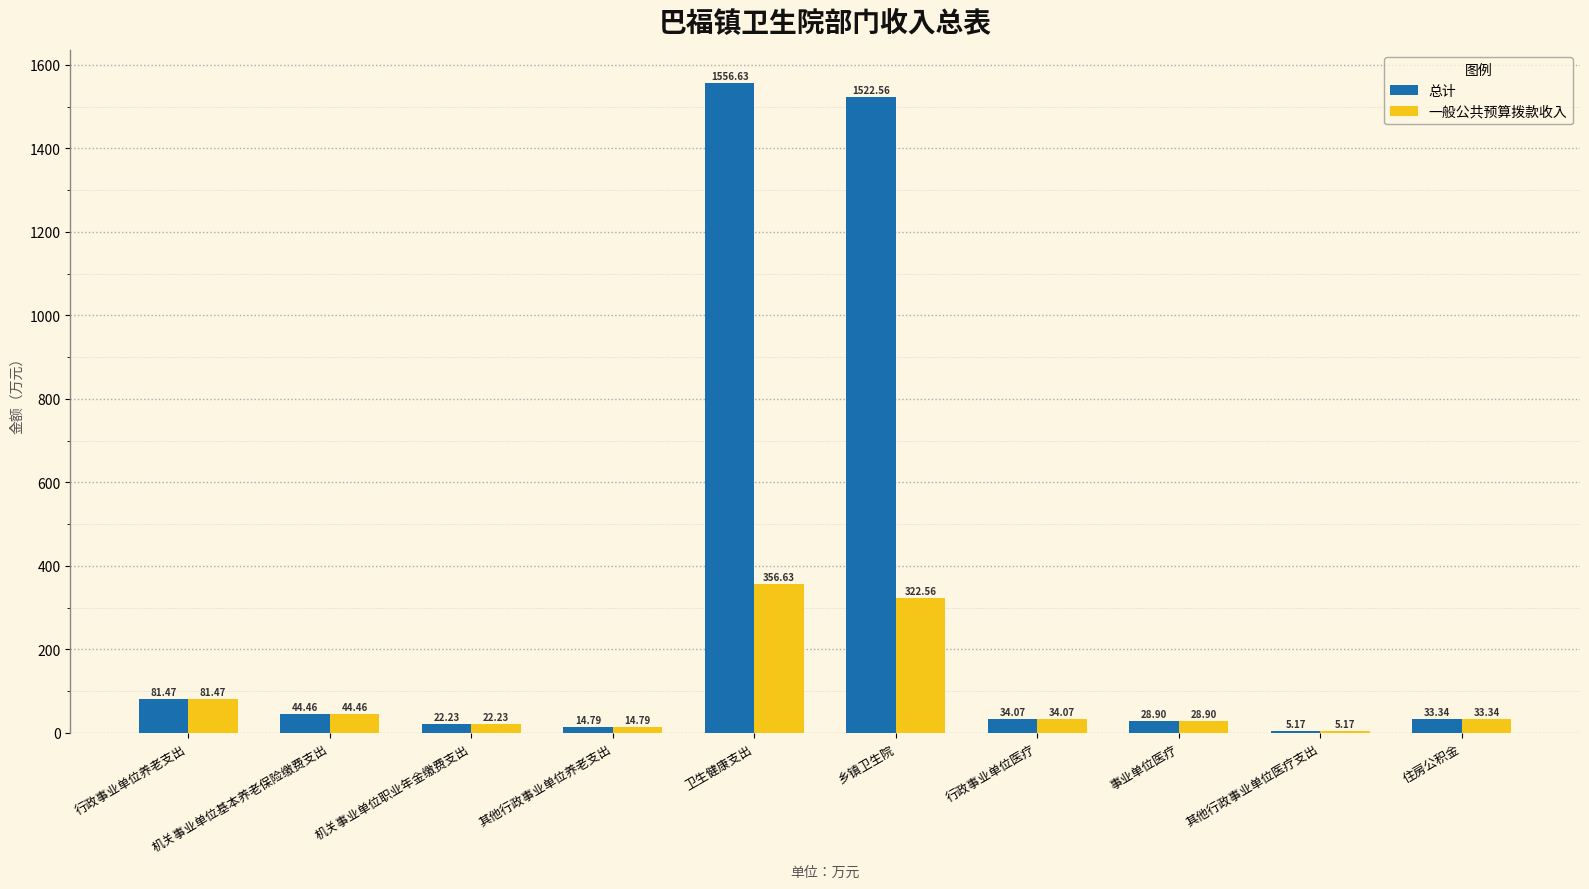

What position from the right is 其他行政事业单位医疗支出?

2